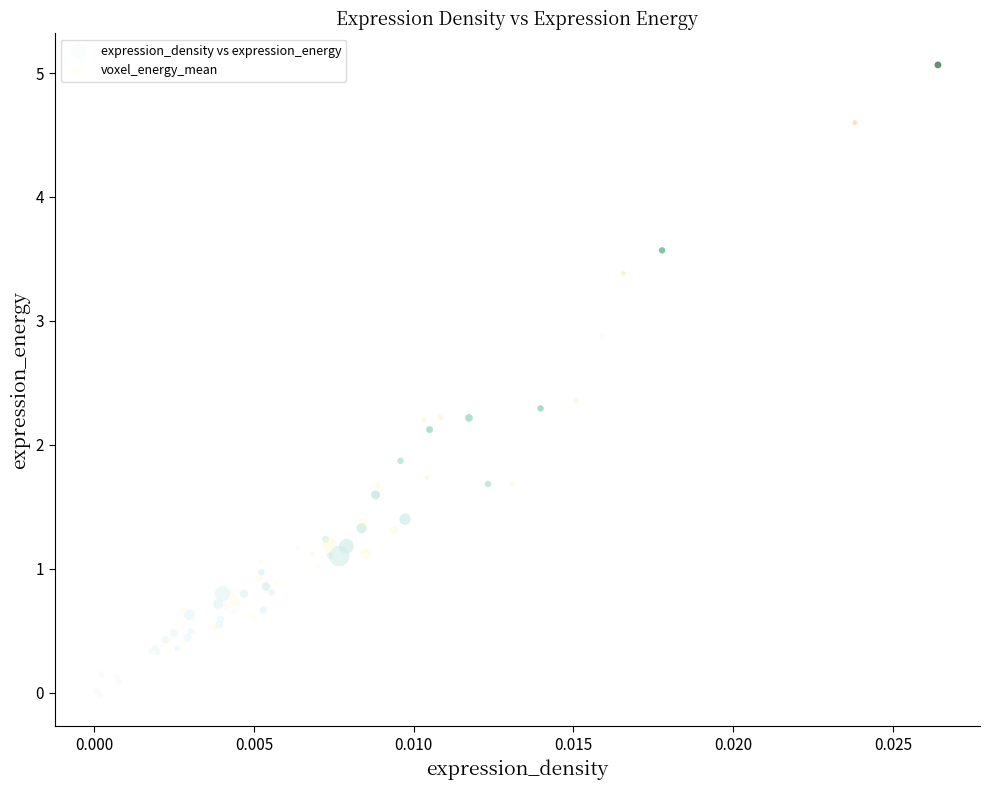

Which series contains the highest Y value?

expression_density vs expression_energy